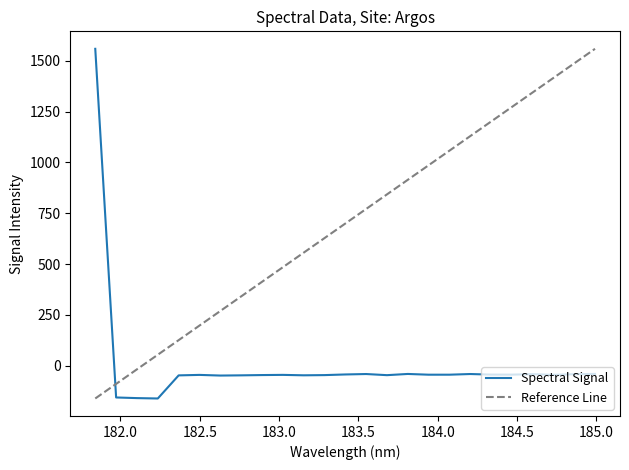

What is the average value?

6.3